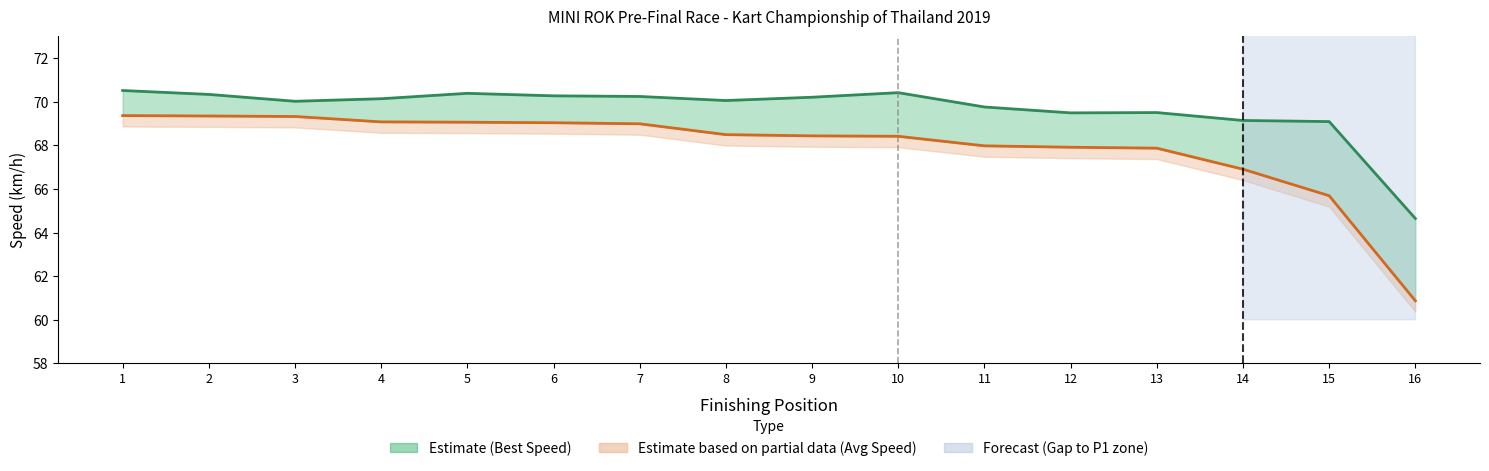

List the labels in order of Average Speed value, smallest first.

16, 15, 14, 13, 12, 11, 10, 9, 8, 7, 6, 5, 4, 3, 2, 1